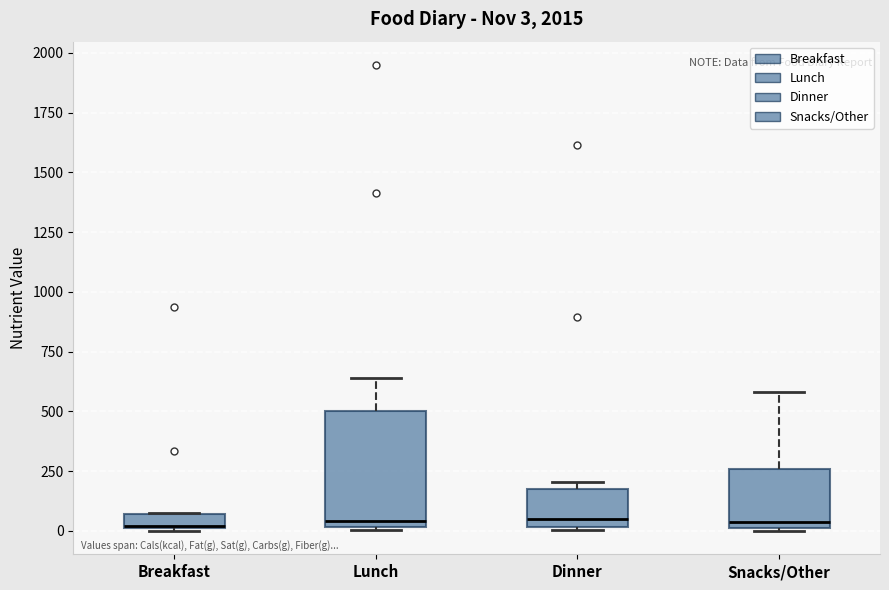

Comparing the boxes themselves (not the whiskers), which one is the tallest?

Lunch